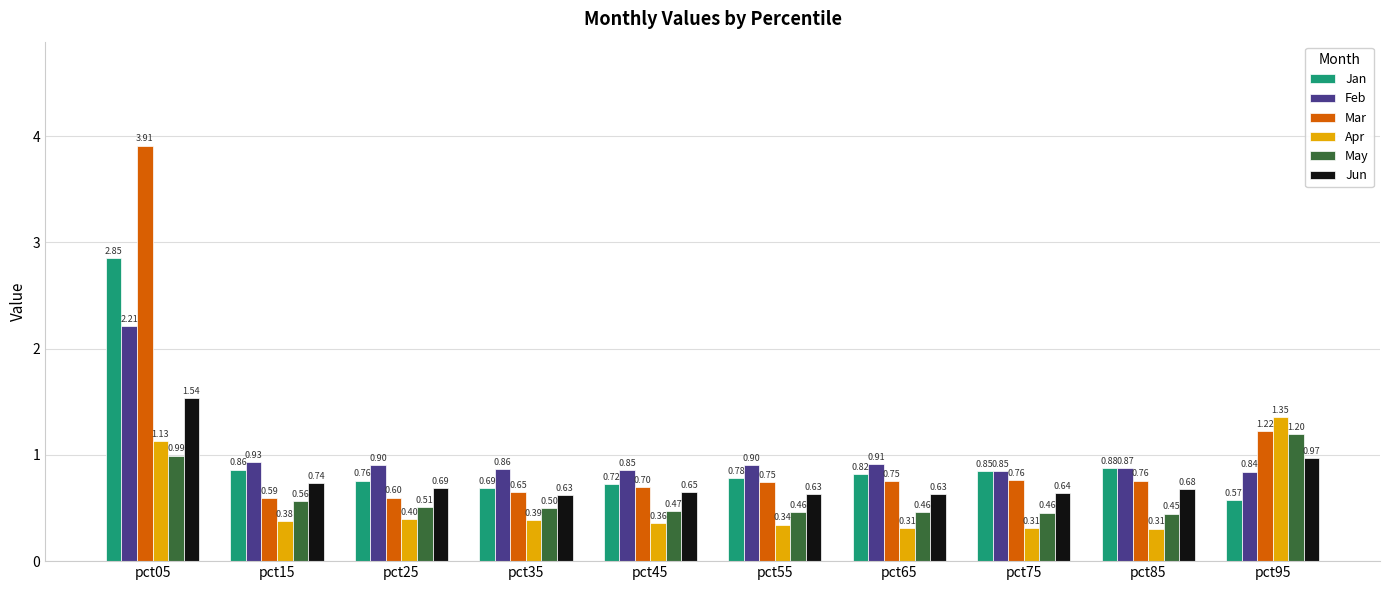

Which series has the largest range (max minus min)?

Mar